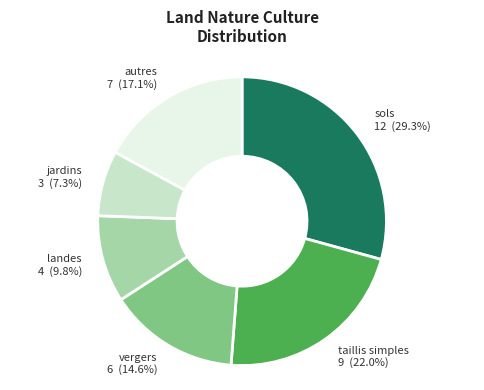

How many slices are in this pie chart?

6